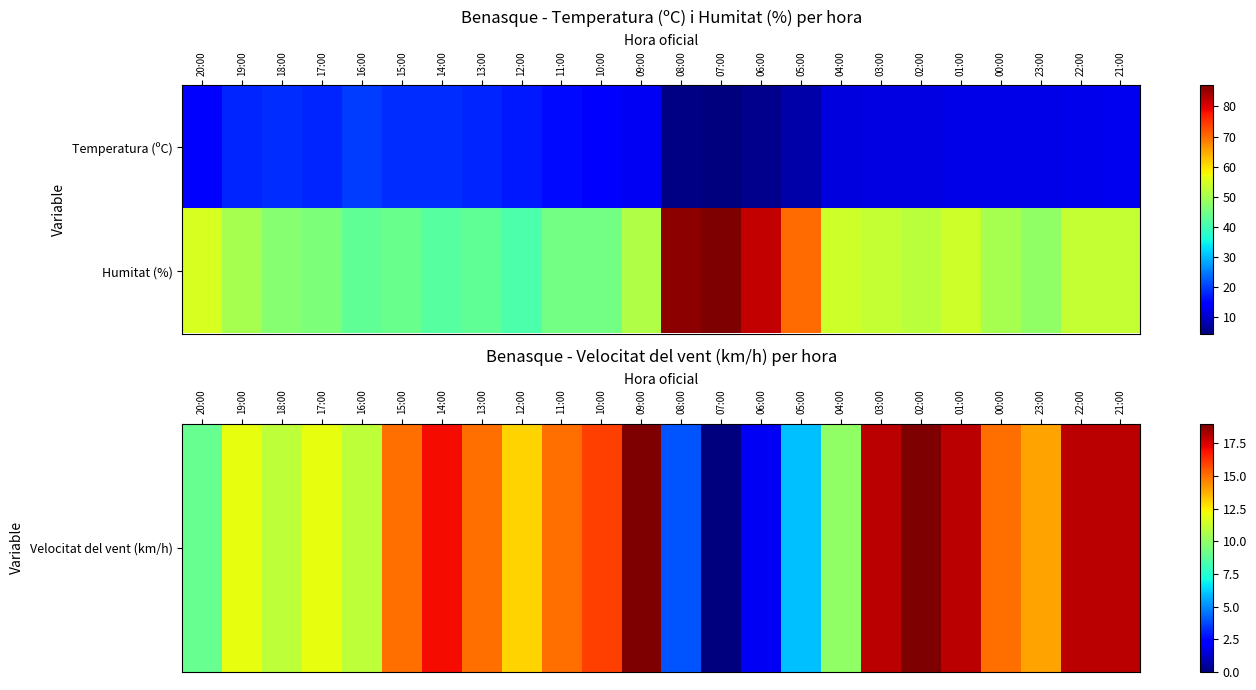

List the series in order of their overall mean, highest first.

Humitat (%), Velocitat del vent (km/h)